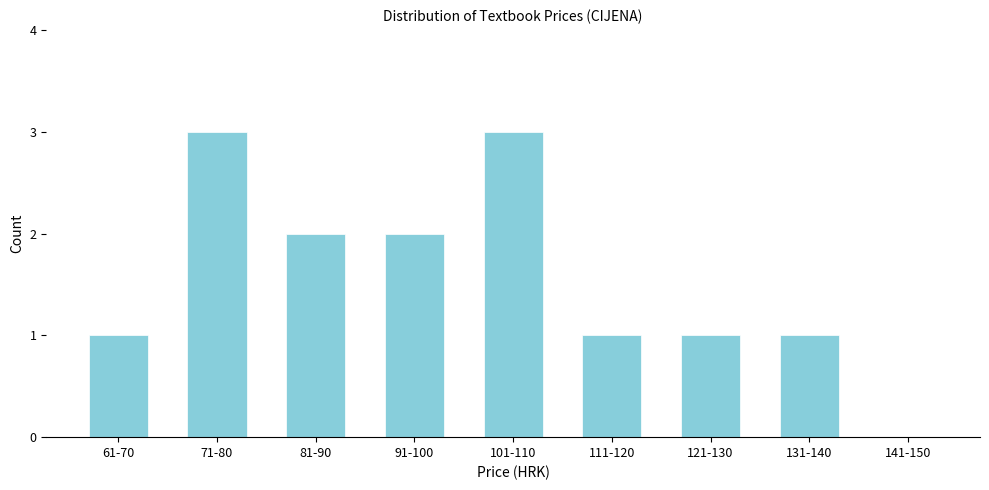

Reading right to left, what are all the values shown in this chart?

141-150=0	131-140=1	121-130=1	111-120=1	101-110=3	91-100=2	81-90=2	71-80=3	61-70=1